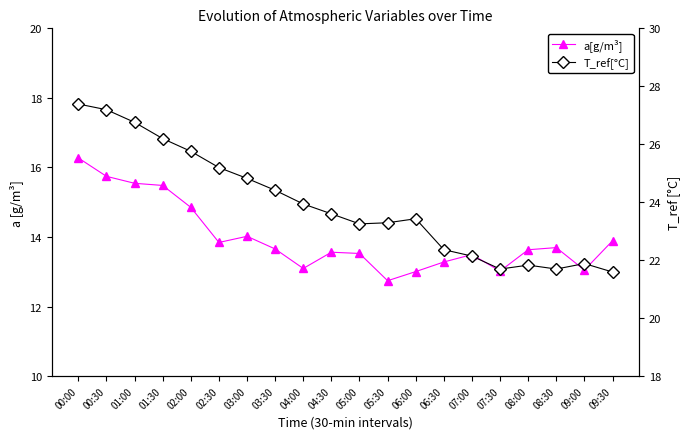

What is the total value across all series at 08:30?

35.4